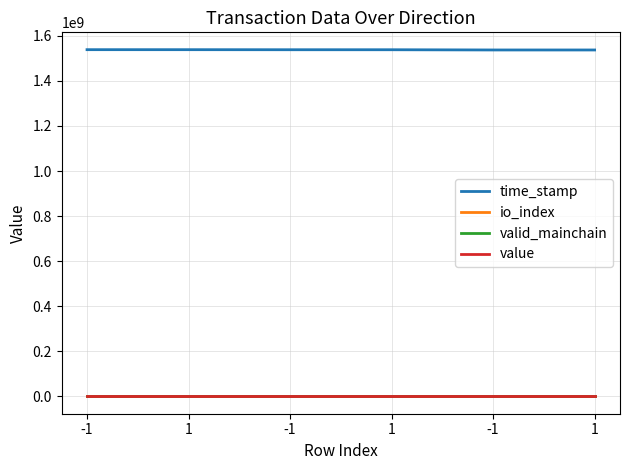

What is the label of the 2nd point from the right?

-1